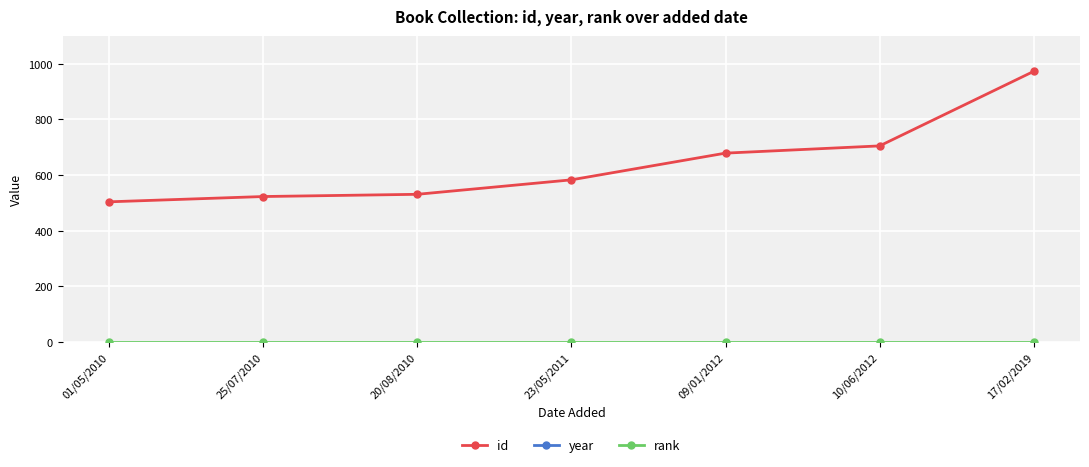

What is the spread (max minus min) of values at 25/07/2010?

2007